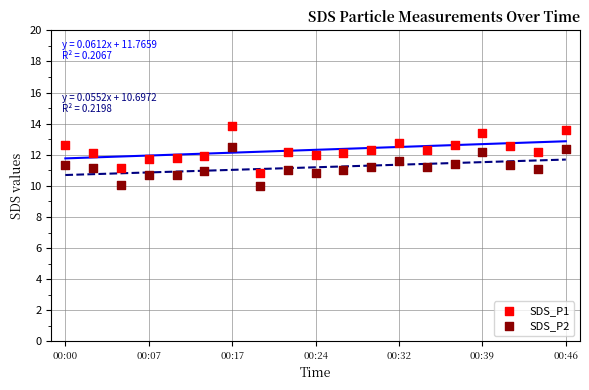

Which series has the widest spread of Y values?

SDS_P1